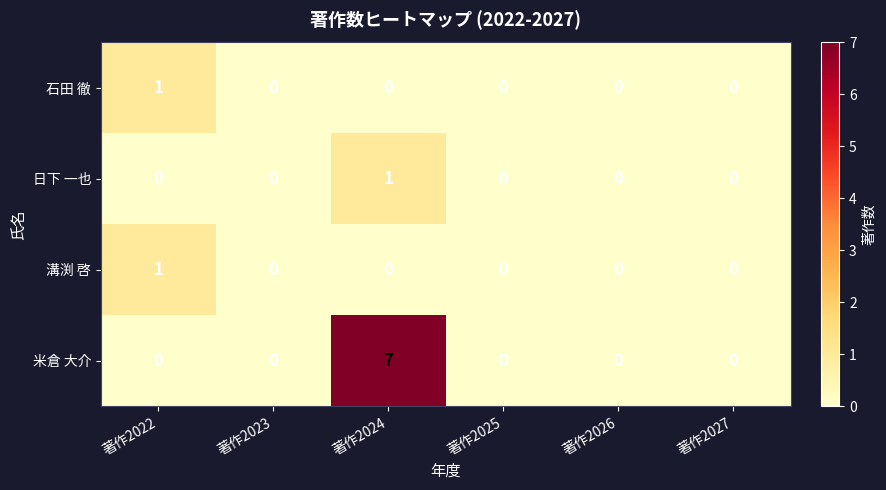

Count the 石田 徹 values in the range 0 to 1.

6